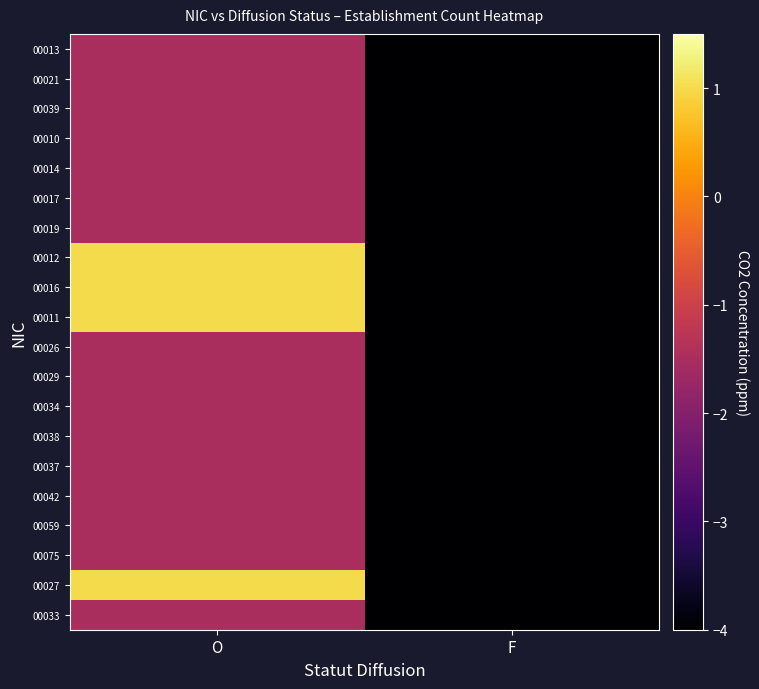

At how many categories does at least one series exceed 0?

1